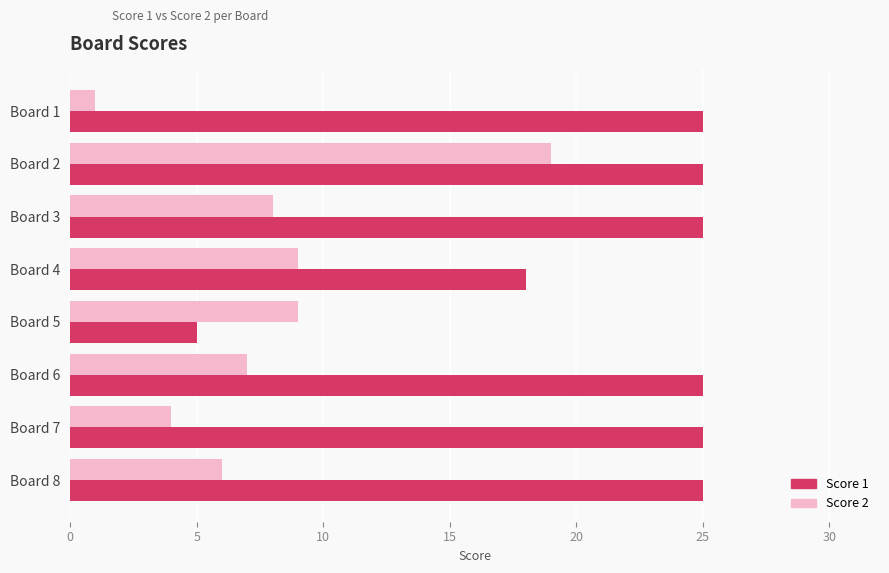

What is the maximum value shown in the chart?

25